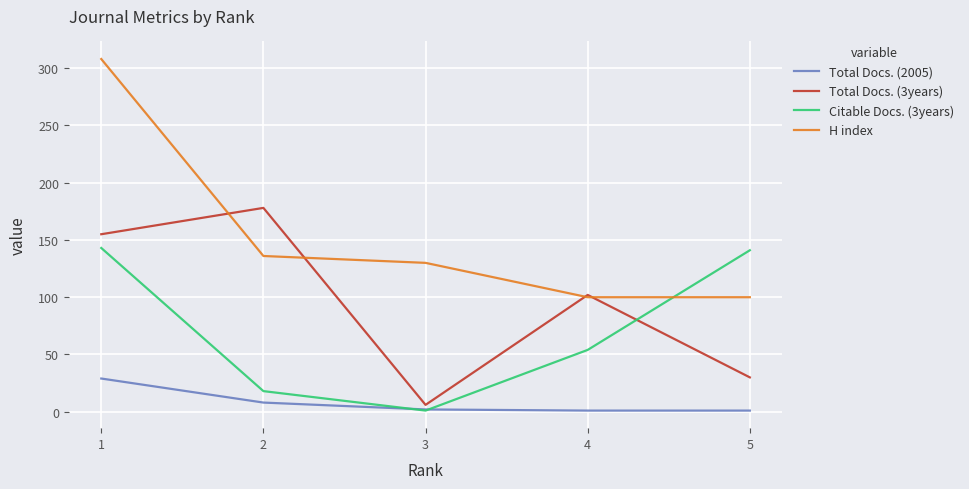

At which label does Total Docs. (3years) first exceed 102?

1